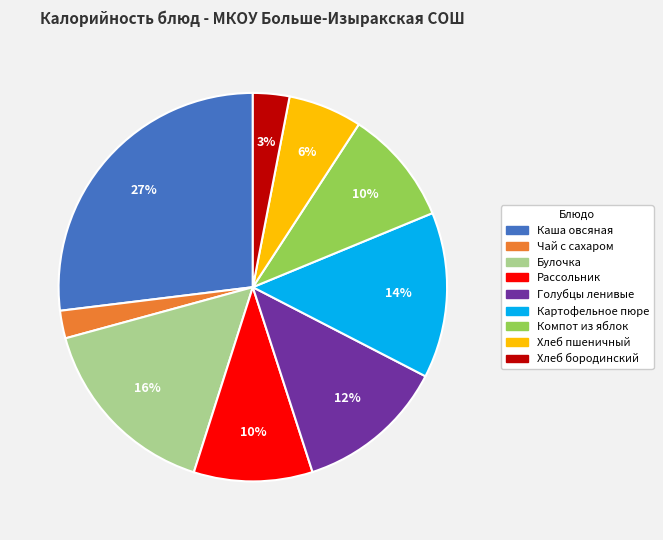

Is the sum of Картофельное пюре and Рассольник greater than half?

No